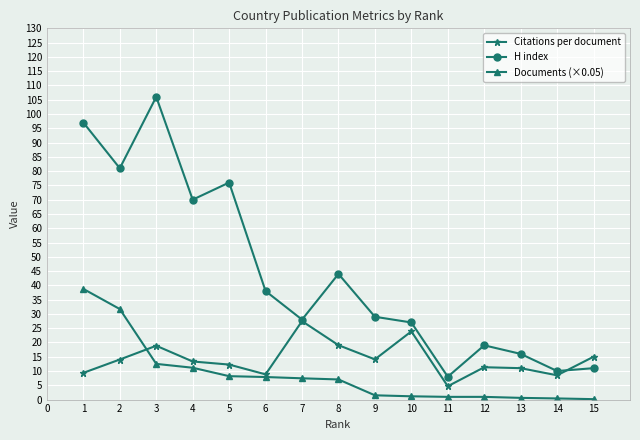

What is the average value of the H index series?

44.0